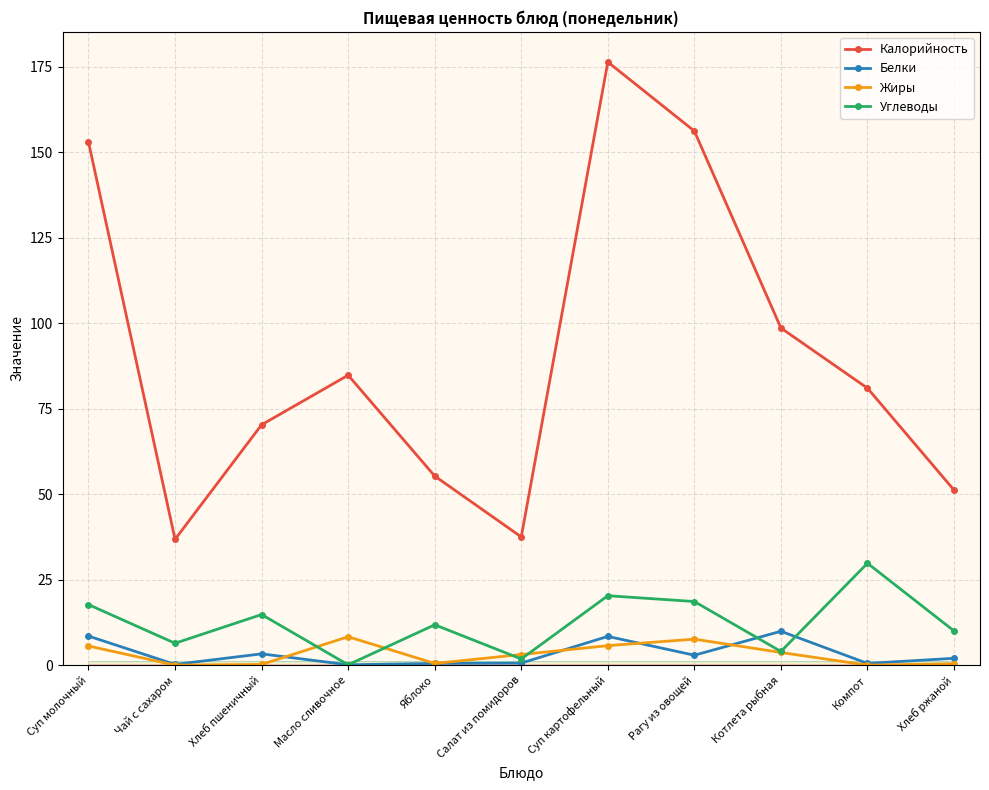

True or false: Углеводы has more than 2 interior local peaks.

True